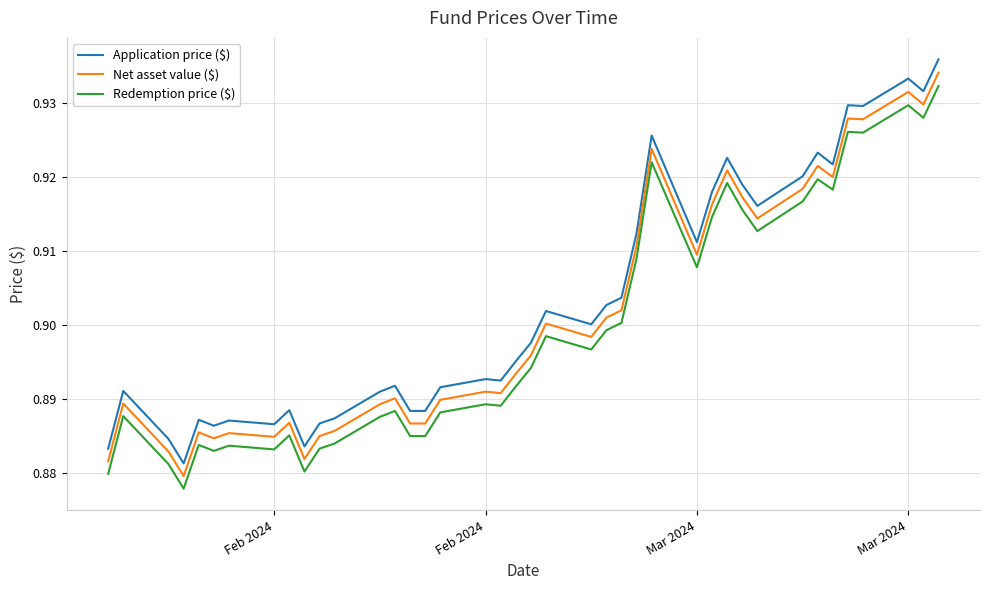

Does the chart display data point markers on the line(s)?

No